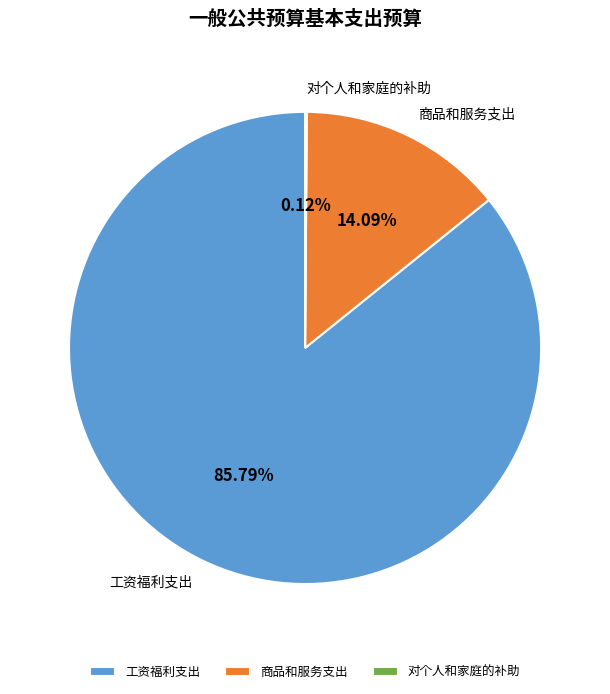

Approximately how many times larger is the value at 工资福利支出 compared to 商品和服务支出?

6.1